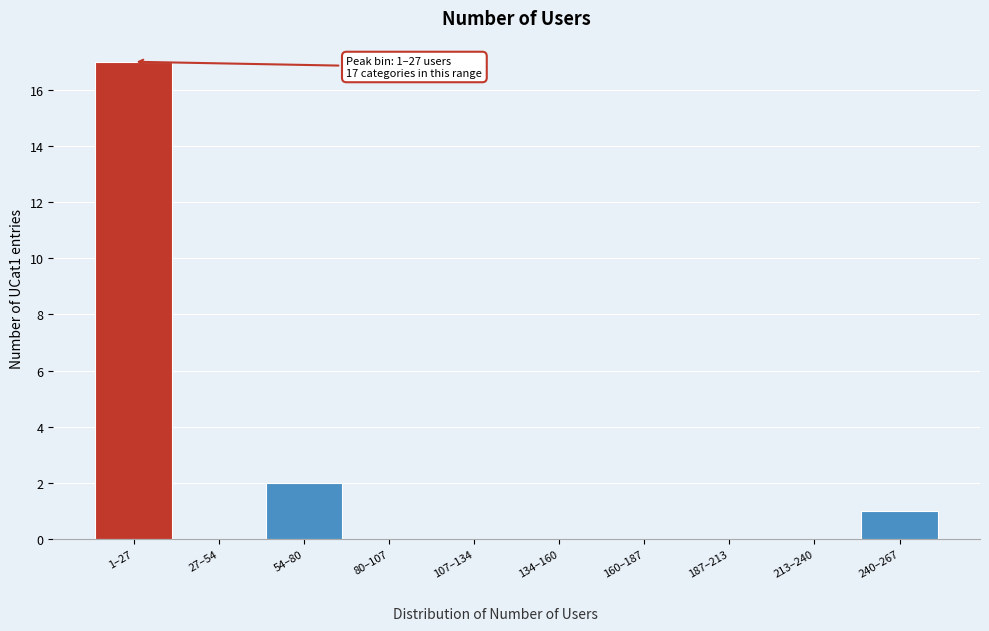

Reading left to right, list all the values displayed in this chart.

1–27=17	27–54=0	54–80=2	80–107=0	107–134=0	134–160=0	160–187=0	187–213=0	213–240=0	240–267=1